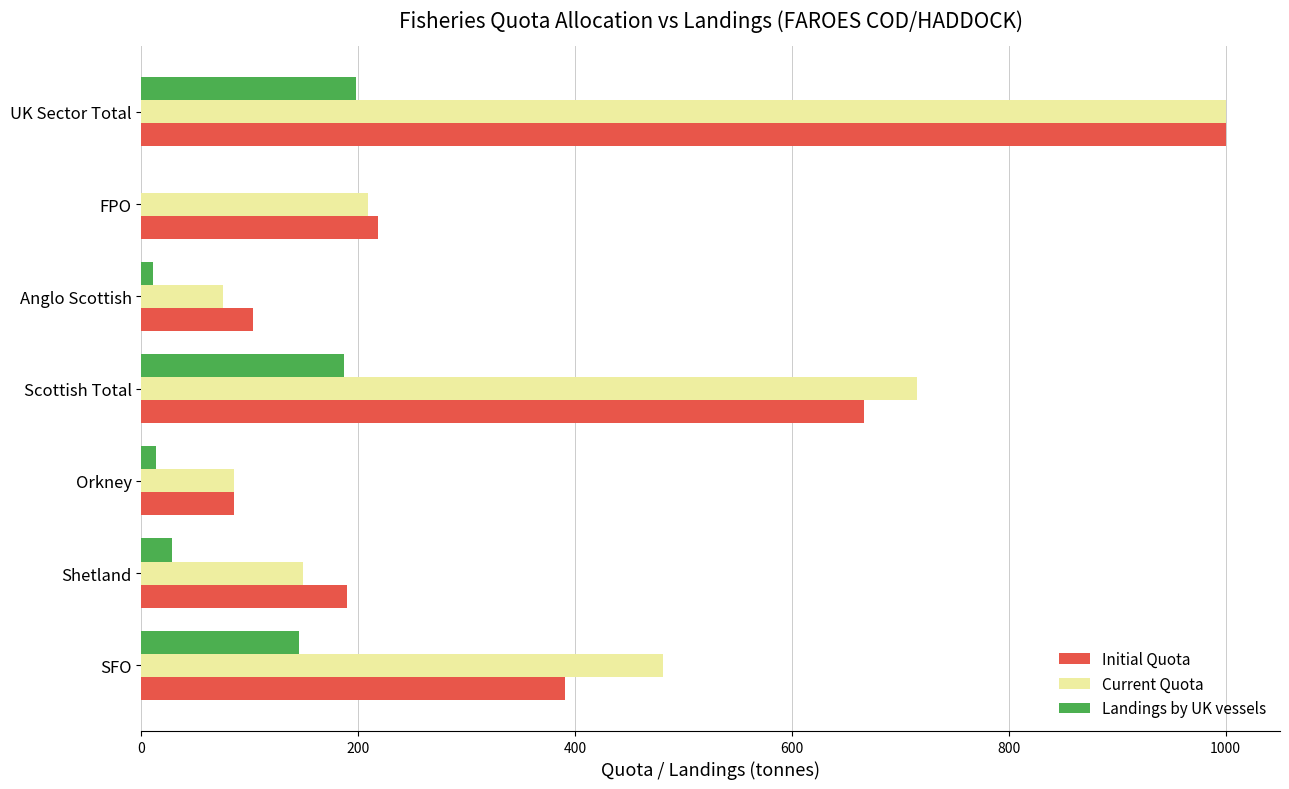

What is the total value across all series at UK Sector Total?

2197.7